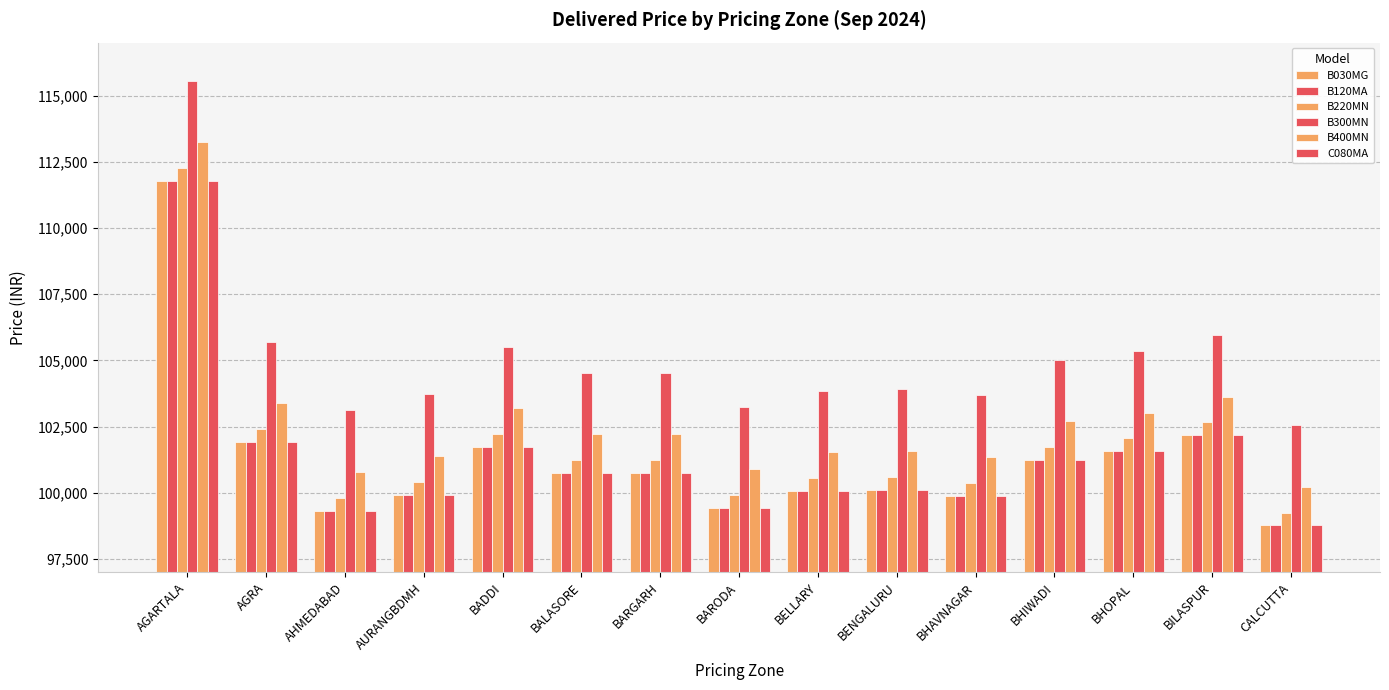

Count the number of data series in this chart.

6